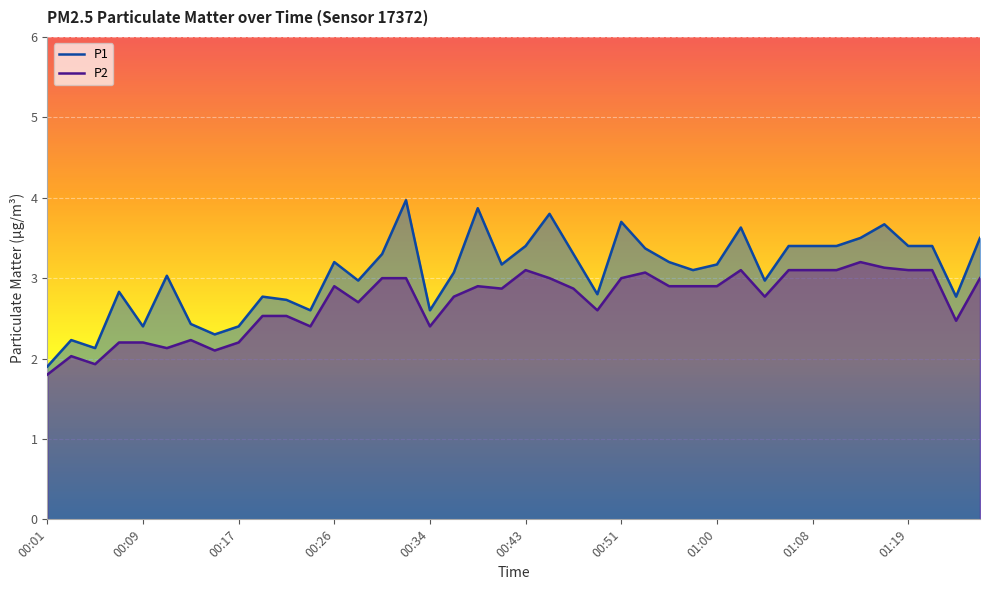

True or false: P2 has more than 2 points higher than both neighbors.

True